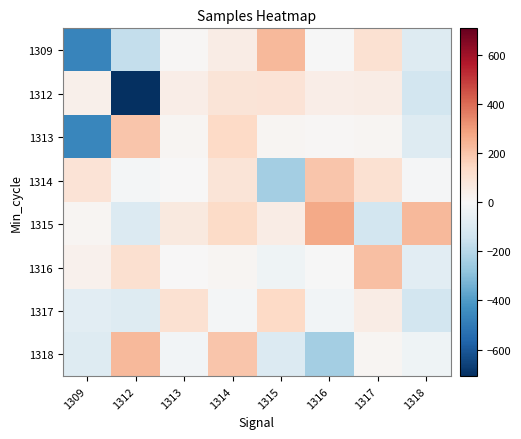

At 1309, list the series in order from largest to smallest.

1314, 1312, 1316, 1315, 1317, 1318, 1313, 1309